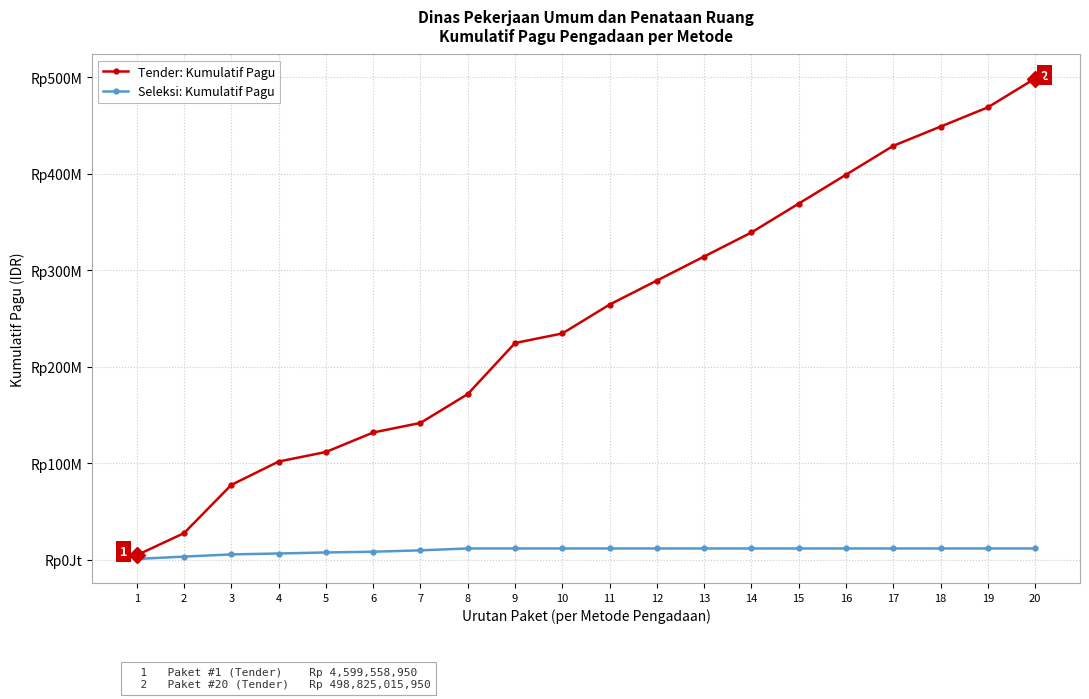

Is this an area chart (filled region under the line)?

No